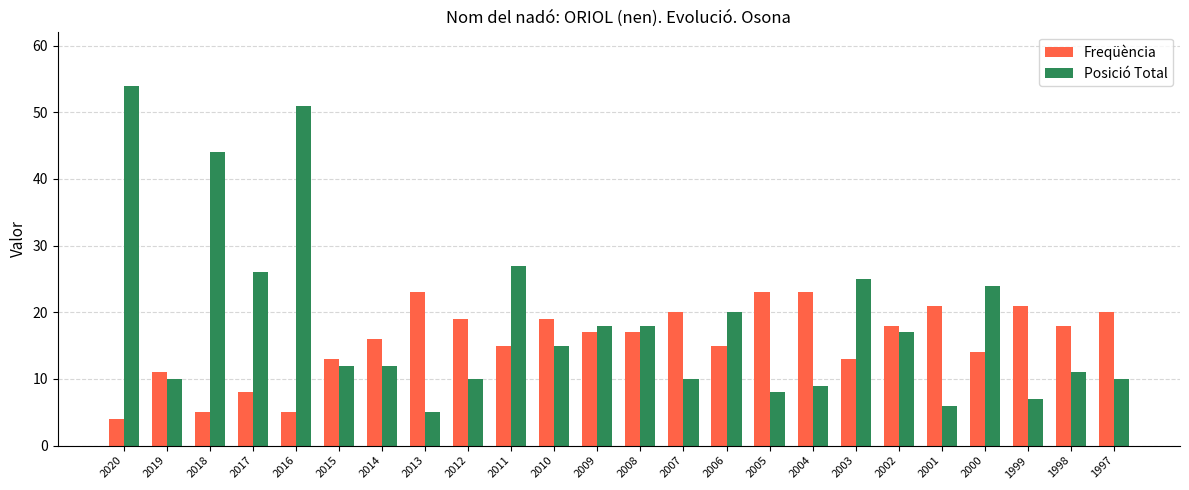

Rank the series by their maximum value, from highest to lowest.

Posició Total, Freqüència